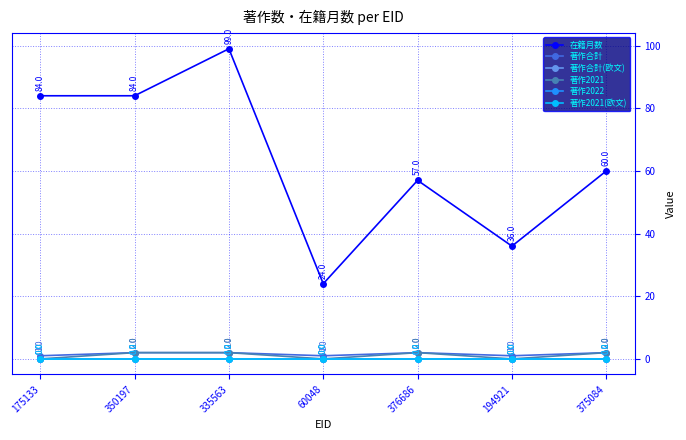

True or false: 著作2022 and 著作合計(欧文) intersect in this chart.

False